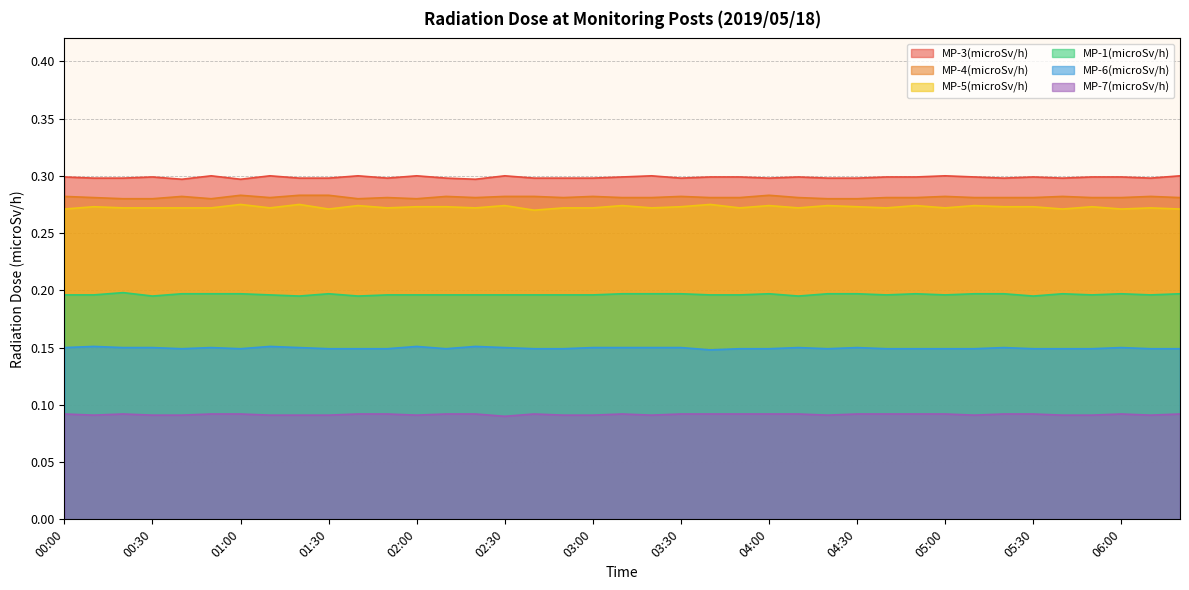

Rank the series by their maximum value, from highest to lowest.

MP-3(microSv/h), MP-4(microSv/h), MP-5(microSv/h), MP-1(microSv/h), MP-6(microSv/h), MP-7(microSv/h)